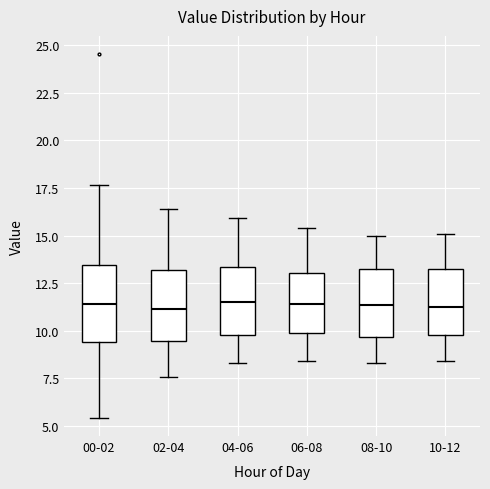

Reading left to right, transcribe this box plot: for each box, give where its median line is, the range the box spans, and where its two whiskers end, as read against the y-axis. The values are not printed on the chart, so give them approximately, as read against the axis.

00-02: median 11.5, box 9.5 to 13.5, whiskers 5.5 to 17.5
02-04: median 11.0, box 9.5 to 13.0, whiskers 7.5 to 16.5
04-06: median 11.5, box 10.0 to 13.5, whiskers 8.5 to 16.0
06-08: median 11.5, box 10.0 to 13.0, whiskers 8.5 to 15.5
08-10: median 11.5, box 9.5 to 13.5, whiskers 8.5 to 15.0
10-12: median 11.5, box 10.0 to 13.5, whiskers 8.5 to 15.0